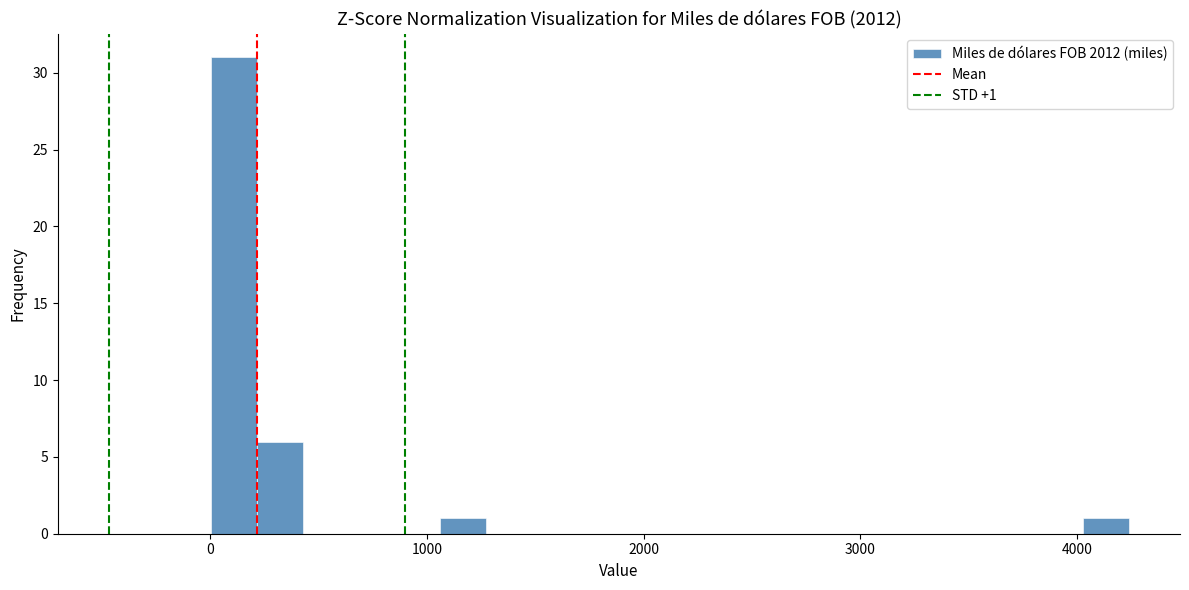

Around what value on the x-axis is the tallest bar? Give the approximate position of its centre, as read against the axis.

100